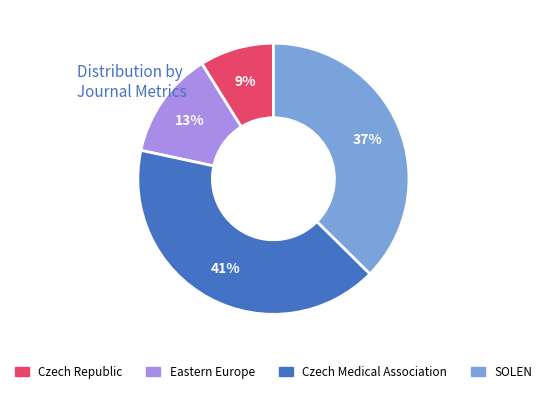

Which category has the biggest portion of the pie?

Czech Medical Association